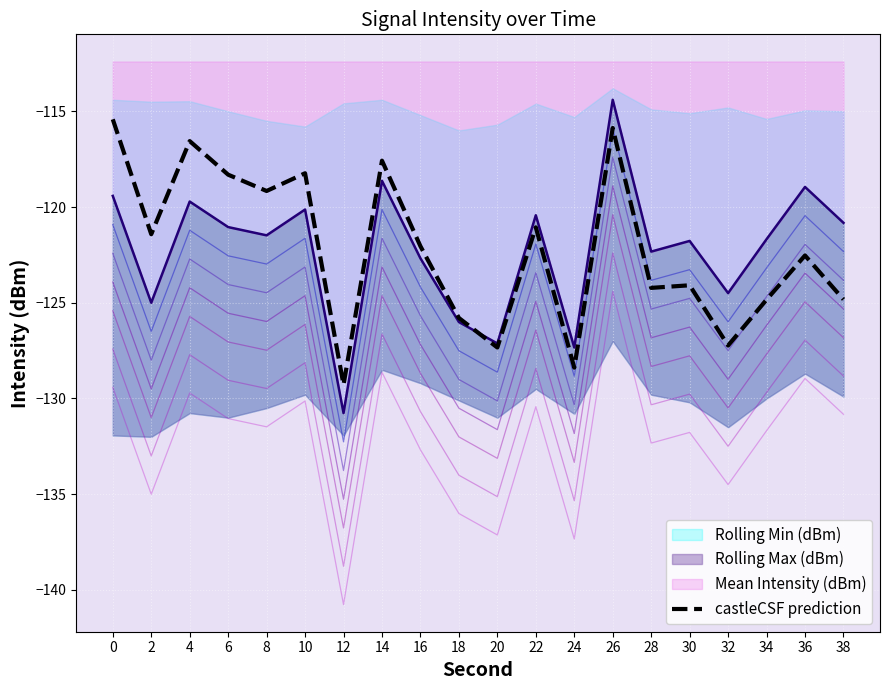

What is the difference between the values at 22 and 2?

0.4